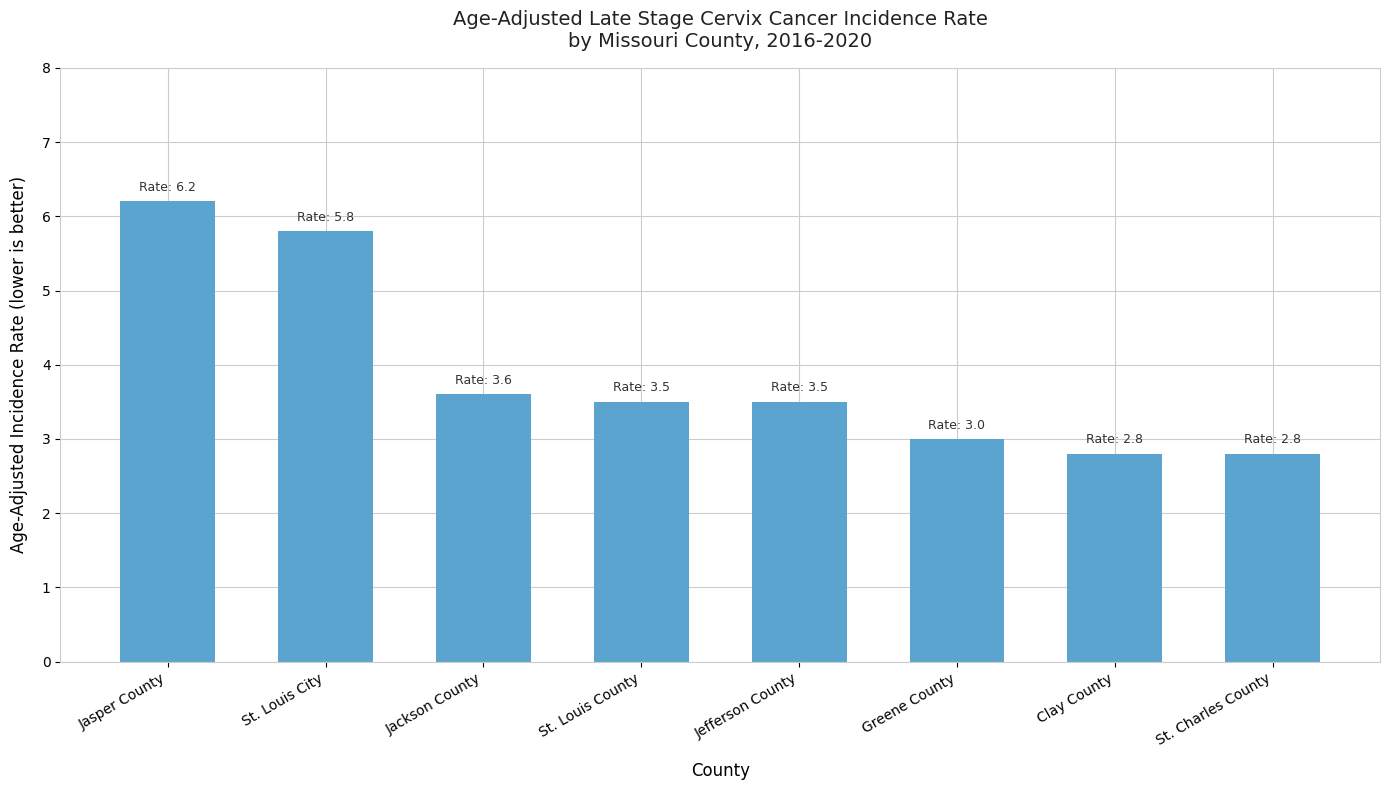

Approximately how many times larger is the value at Jackson County compared to Jefferson County?

1.0